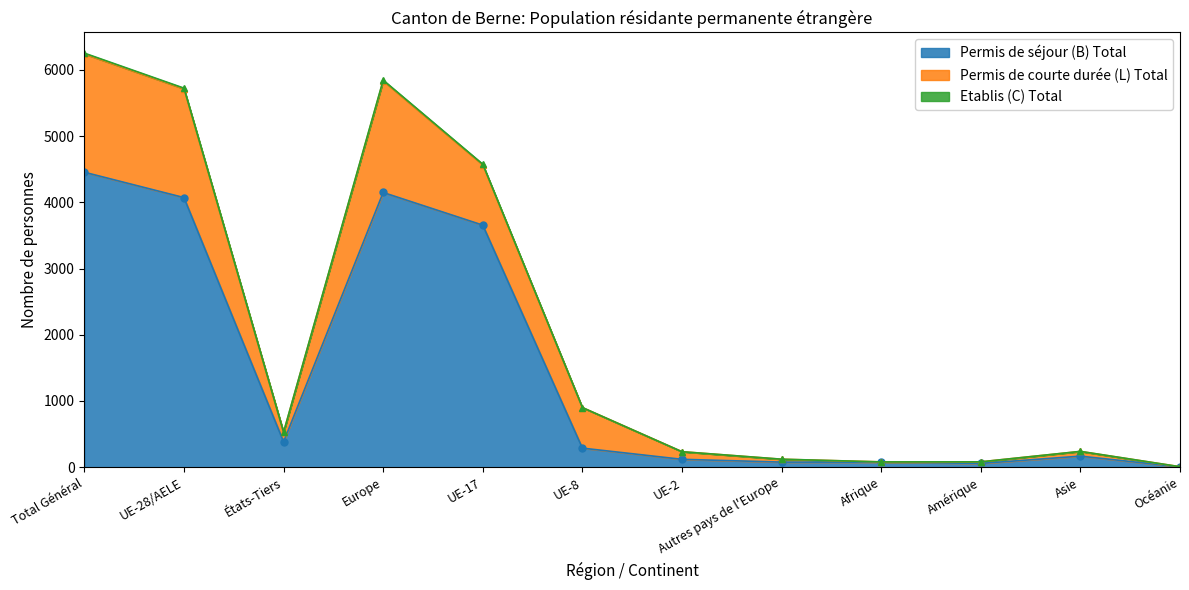

True or false: Permis de séjour (B) Total has a value of 76 at Afrique.

True